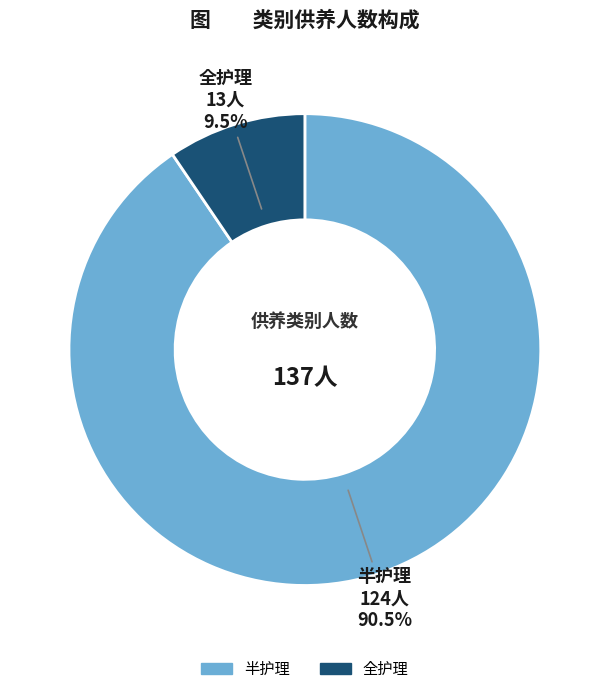

Rank the categories by value from highest to lowest.

半护理, 全护理